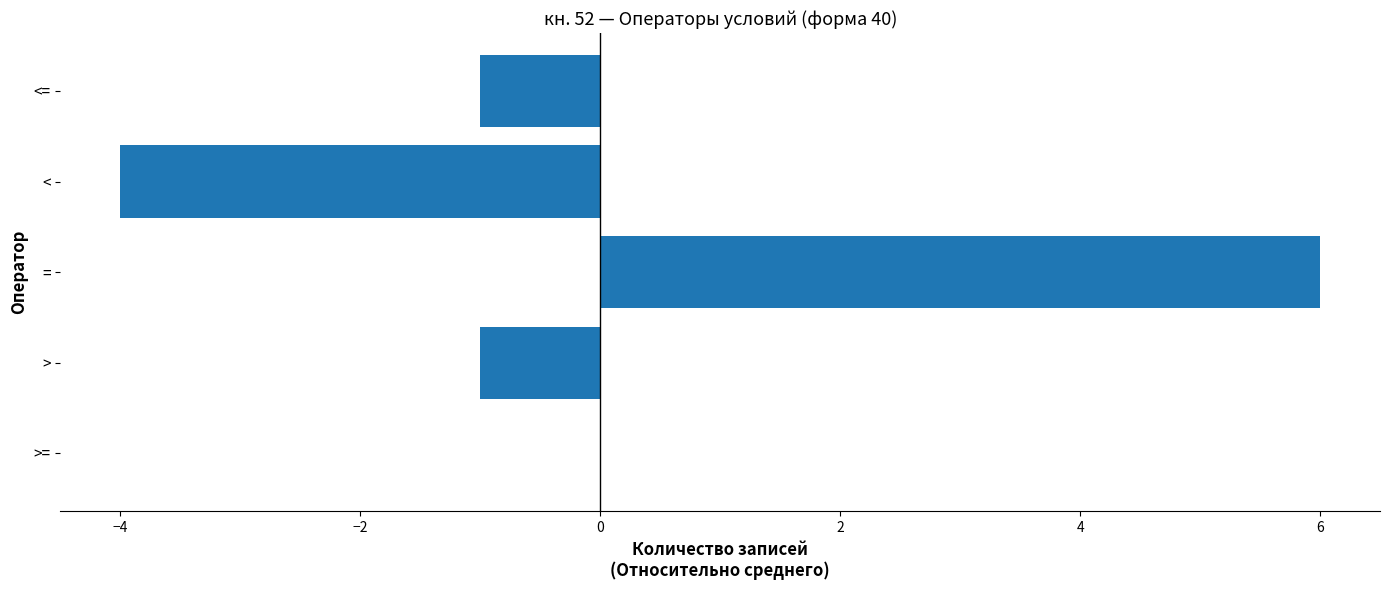

Which has a higher value, <= or <?

<=